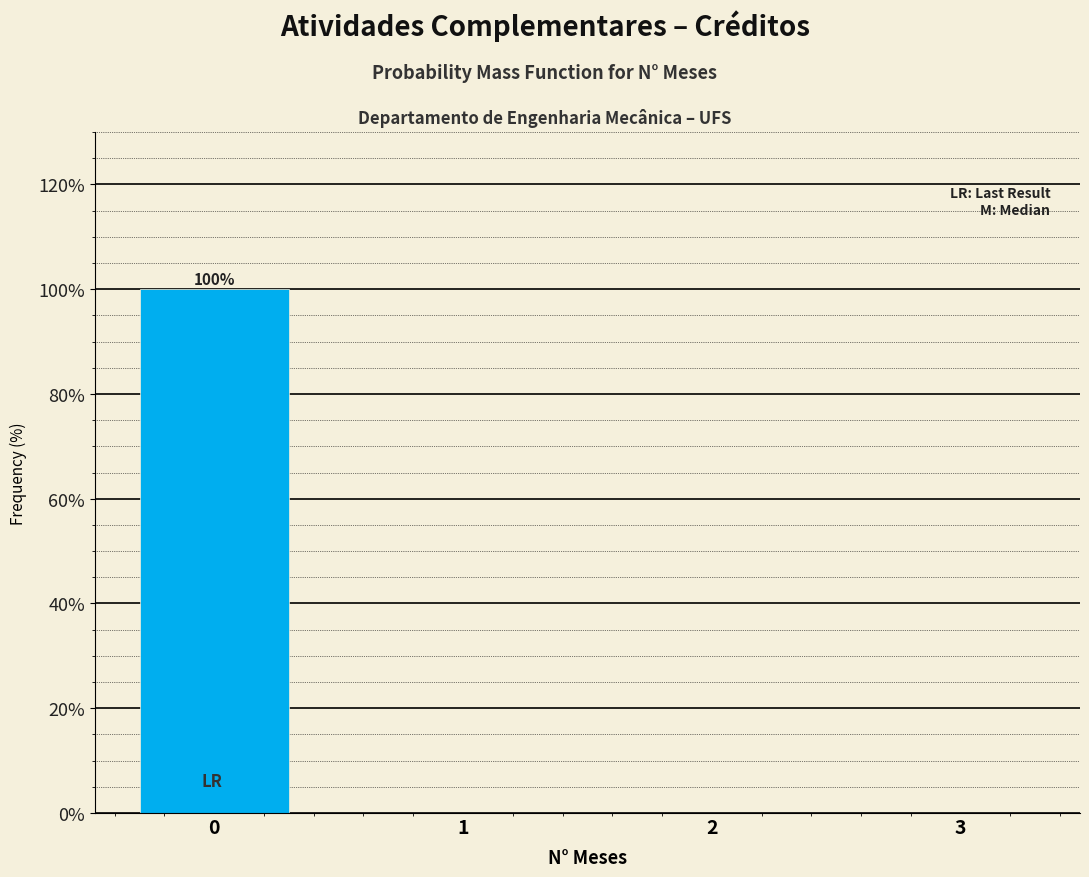

Reading right to left, extract all data points from this chart.

3=0	2=0	1=0	0=100